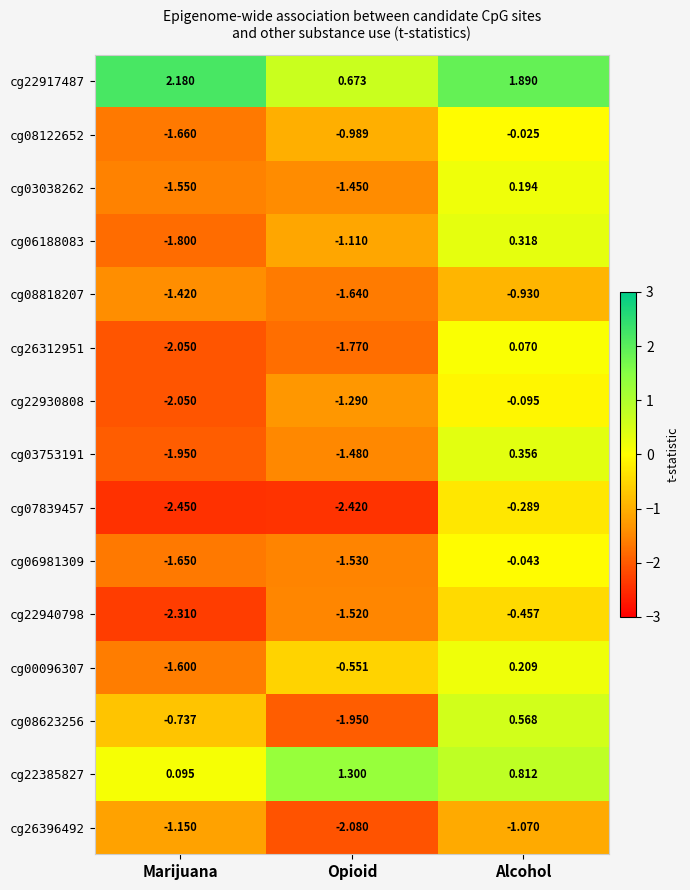

Which category has the highest value across all series?

Marijuana